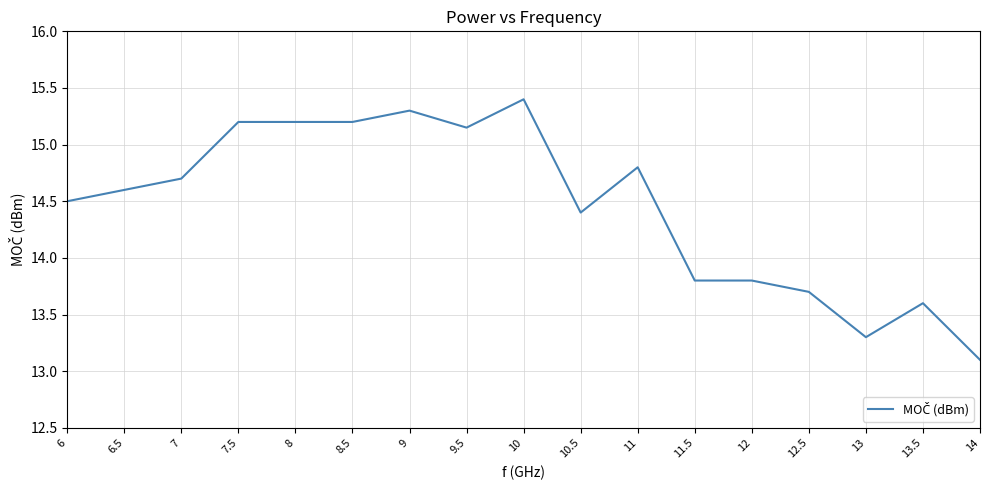

Which category has the highest value across all series?

10